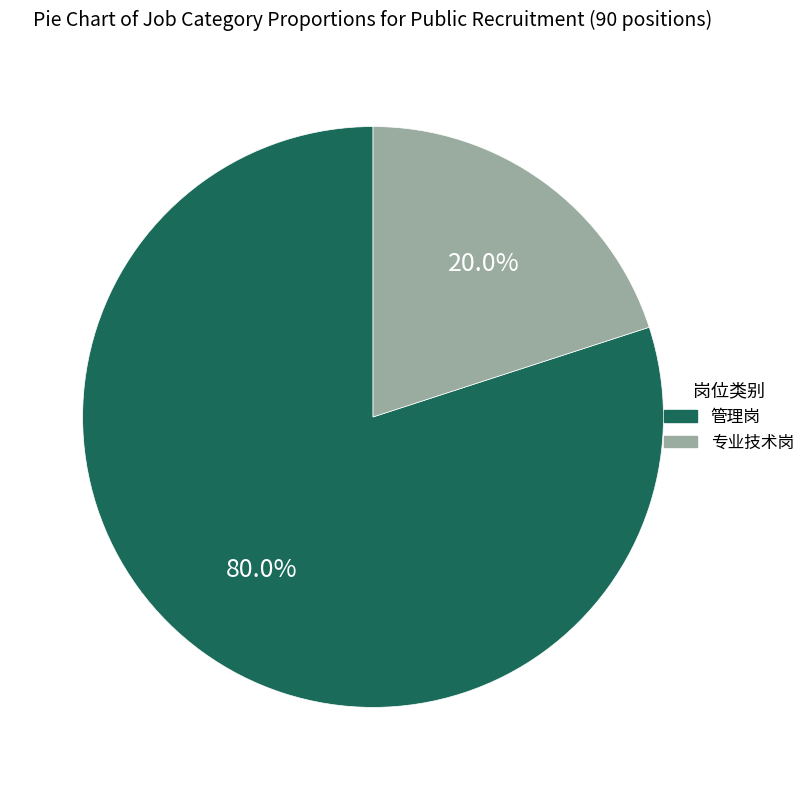

What percentage is the 管理岗 slice, to the nearest percent?

80%